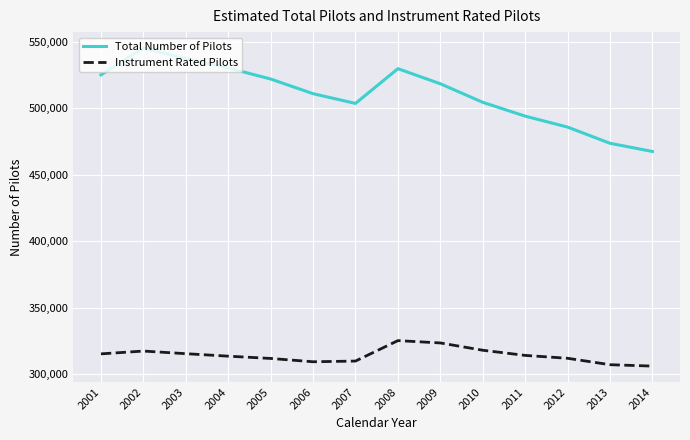

Is it true that Instrument Rated Pilots equals 314122 at 2011?

True